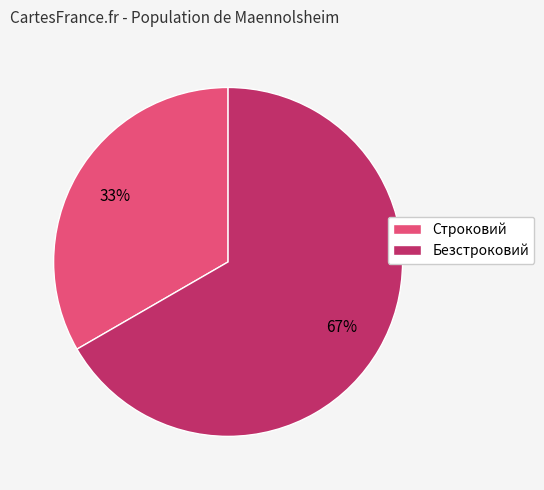

How many slices are in this pie chart?

2